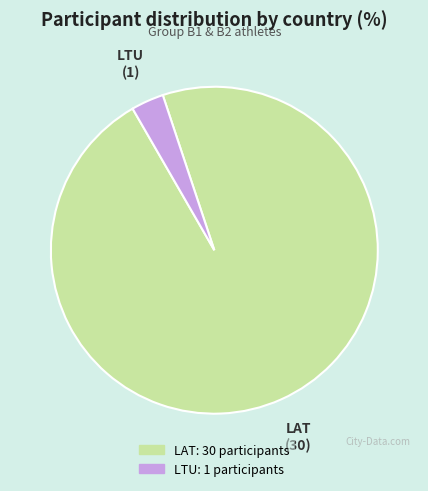

Which slice is the largest?

LAT